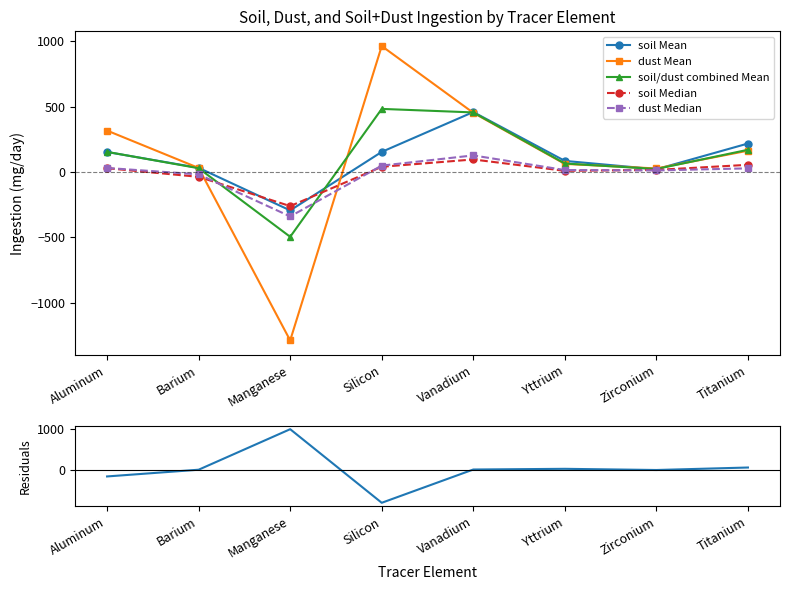

True or false: dust Median and soil Median cross at least once.

True